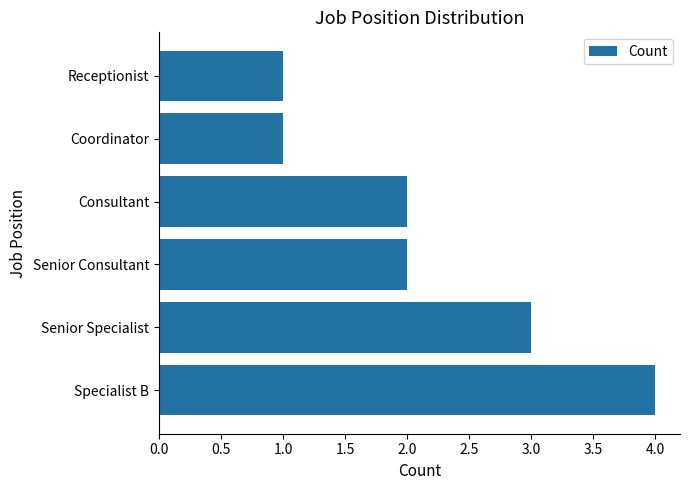

What is the sum of the values at Senior Consultant and Receptionist?

3